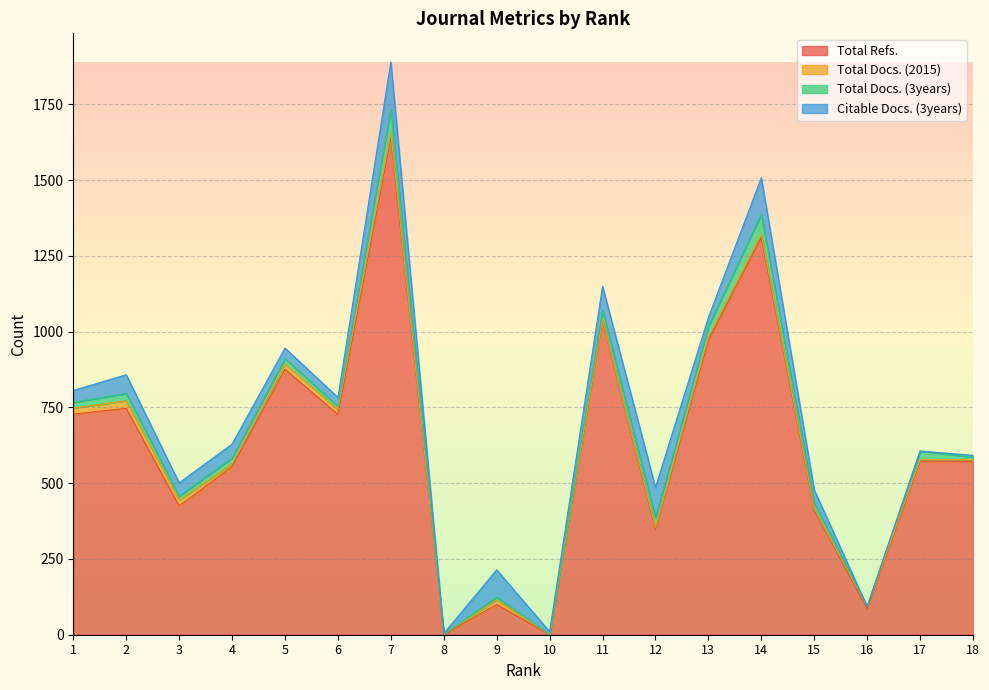

What is the maximum value shown in the chart?

1641